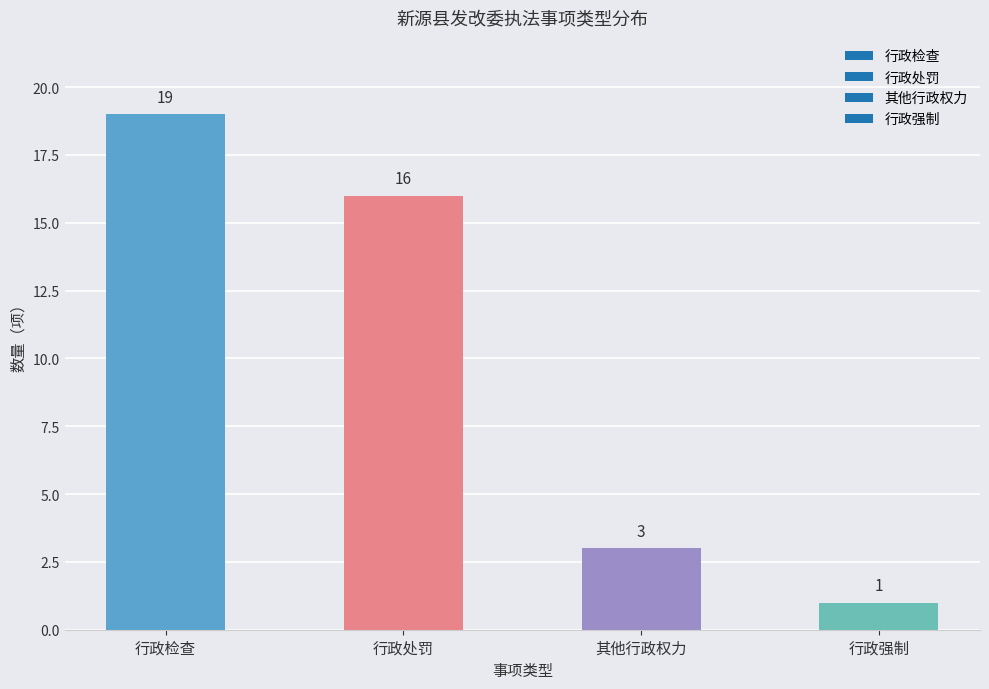

Which category has the lowest value across all series?

行政强制